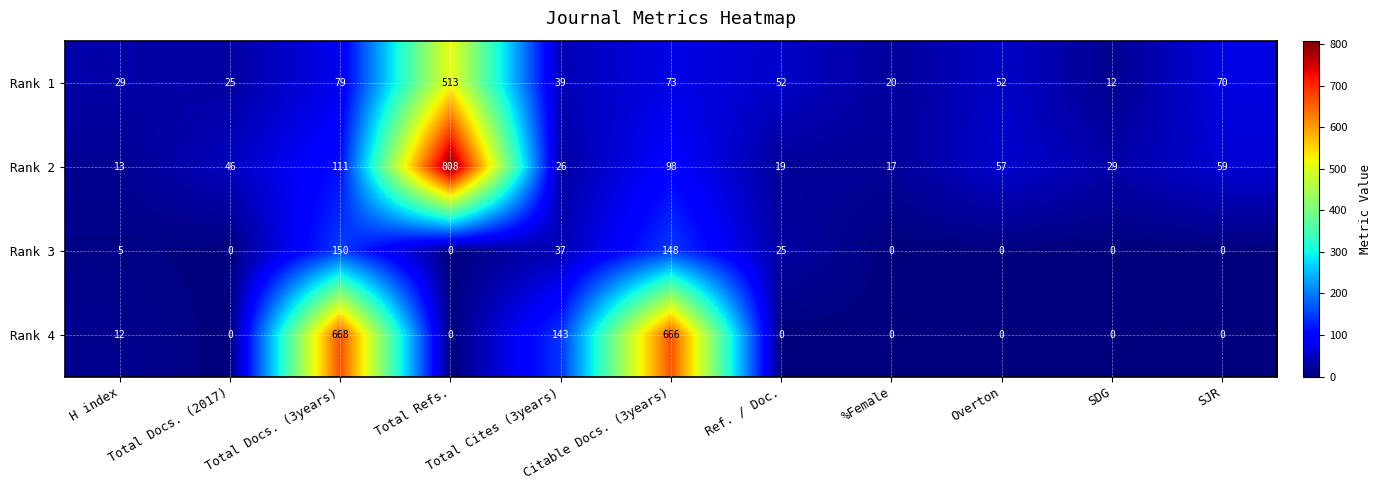

At which label does Rank 4 reach its peak?

Total Docs. (3years)